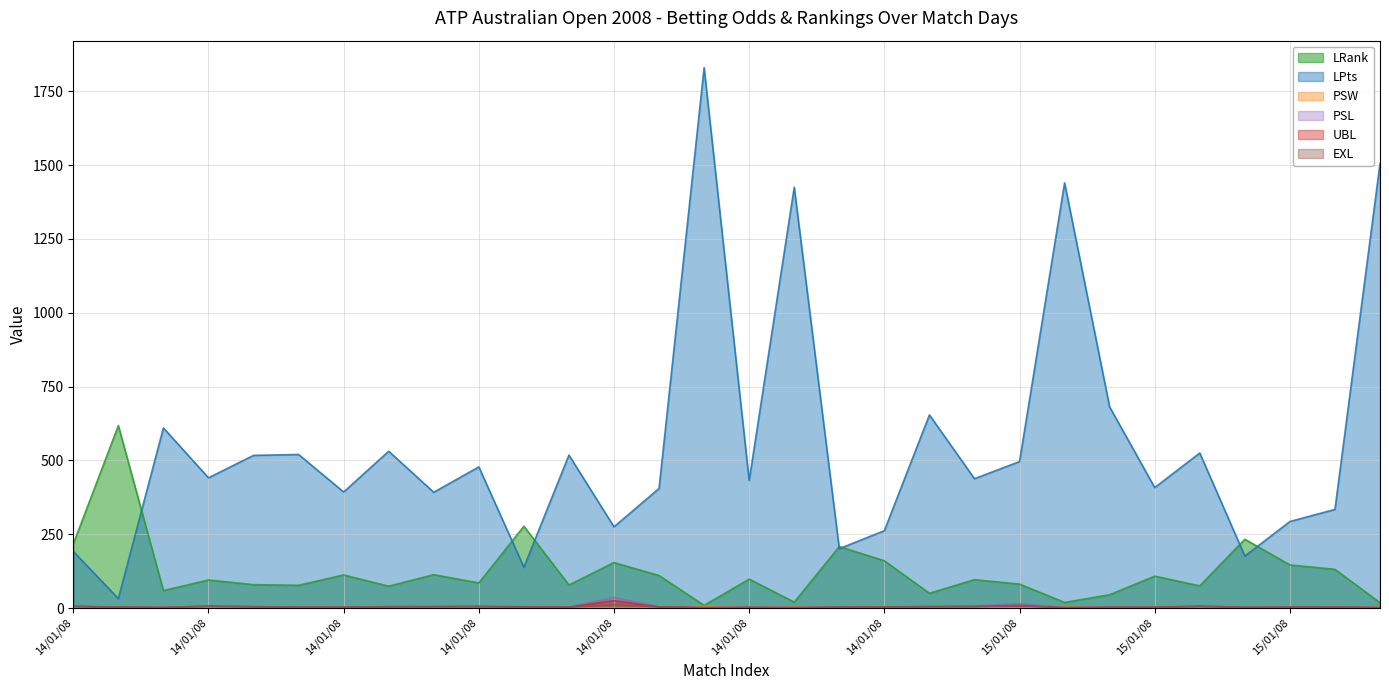

Does the chart have visible grid lines?

Yes